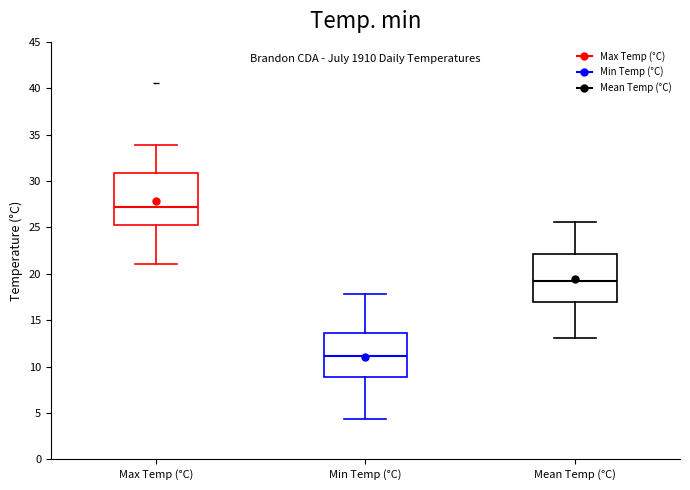

Which box has the highest median line?

Max Temp (°C)